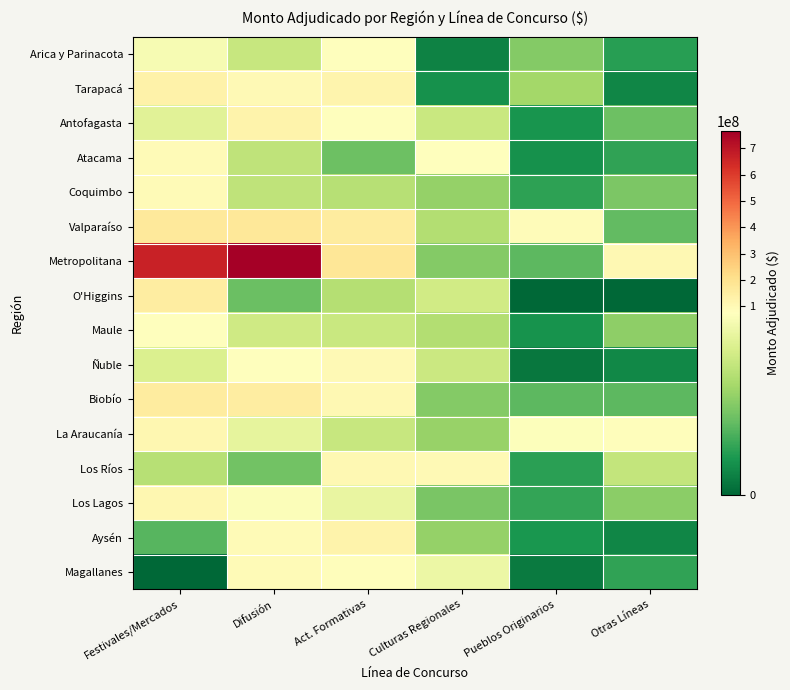

What is the spread (max minus min) of values at Culturas Regionales?

90529334.0